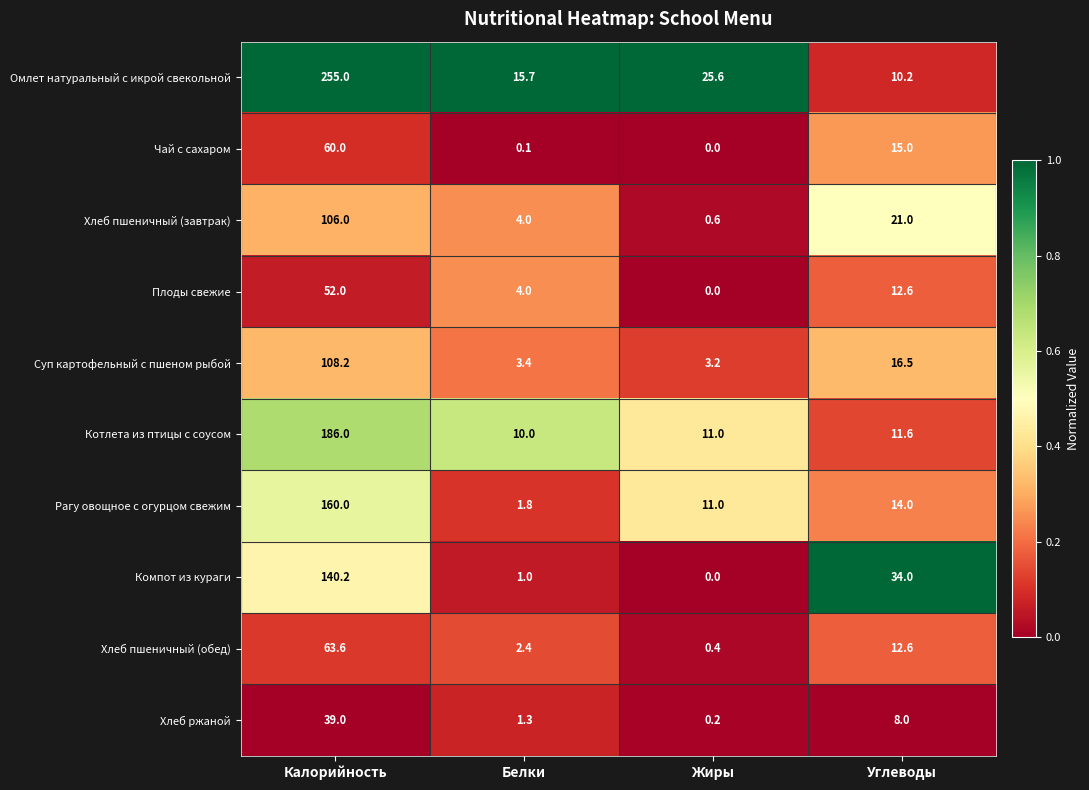

What is the total value across all series at Жиры?

52.0